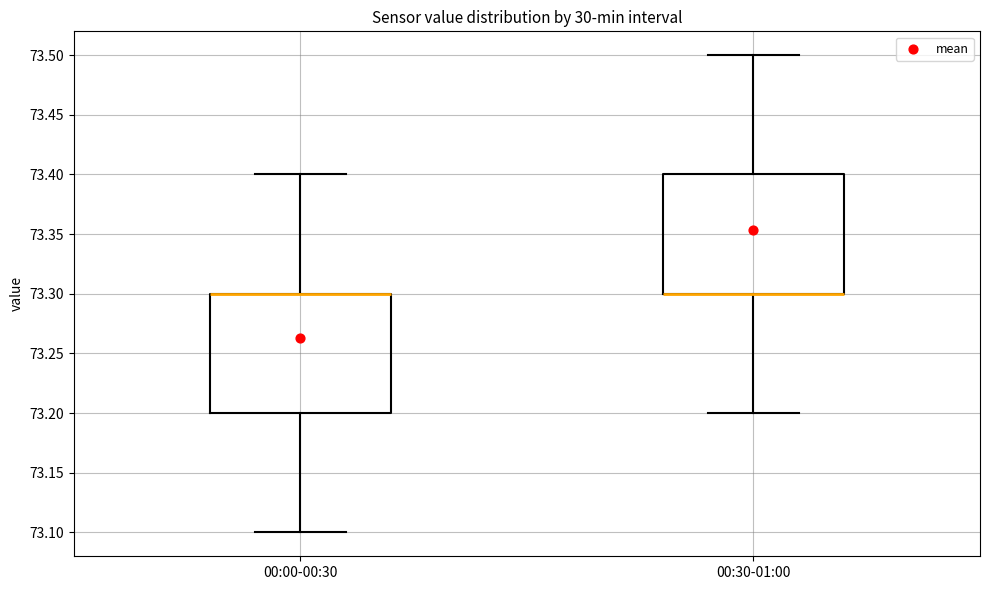

Reading left to right, read every box against the y-axis: the position of its median line, the range the box covers, and the ends of its whiskers. The values are not printed on the chart, so give them approximately, as read against the axis.

00:00-00:30: median 73.3 (drawn on the box's upper edge), box 73.2 to 73.3, whiskers 73.1 to 73.4
00:30-01:00: median 73.3 (drawn on the box's lower edge), box 73.3 to 73.4, whiskers 73.2 to 73.5